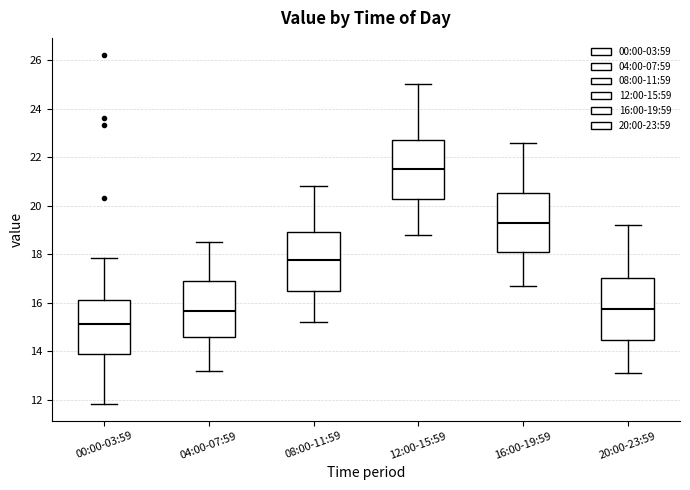

Which box has the lowest median line?

00:00-03:59